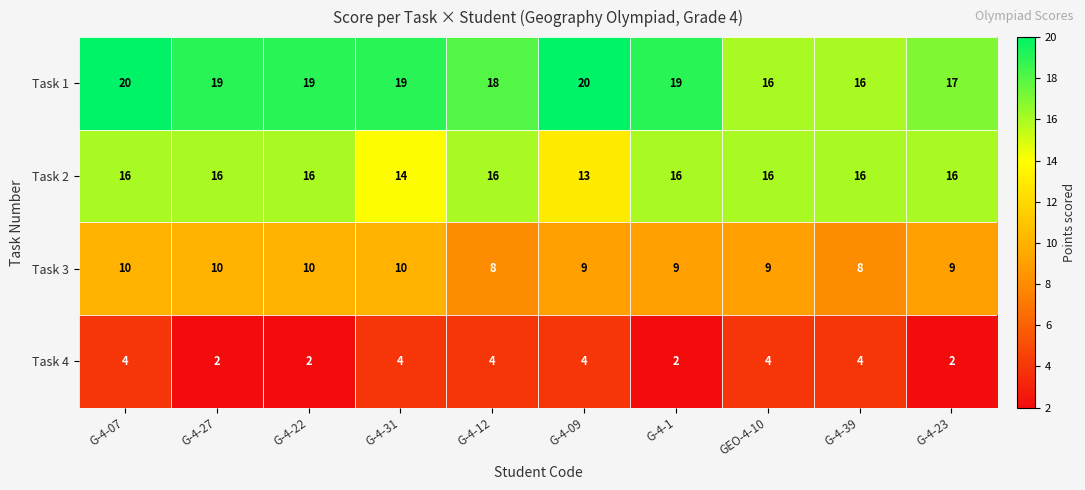

Count the number of categories in the chart.

10